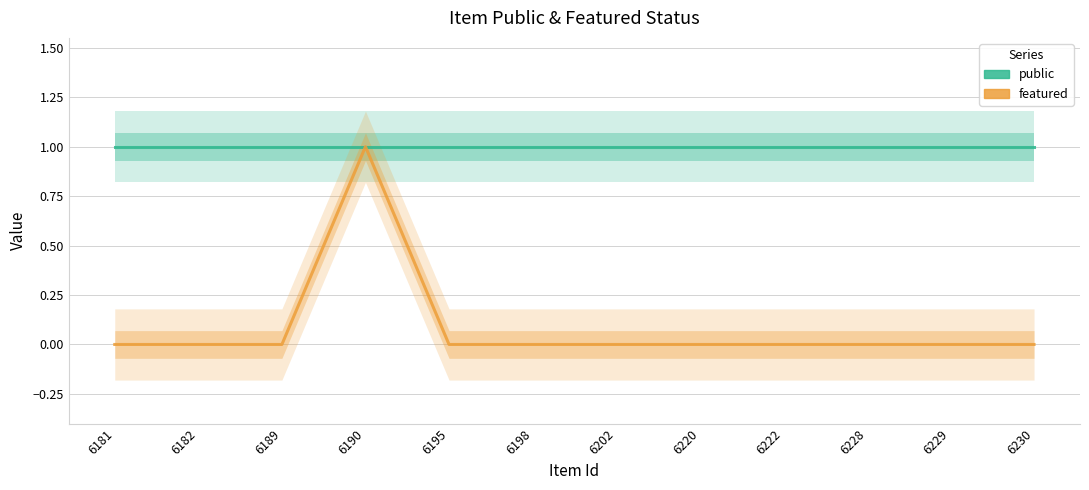

What is the maximum value for public?

1